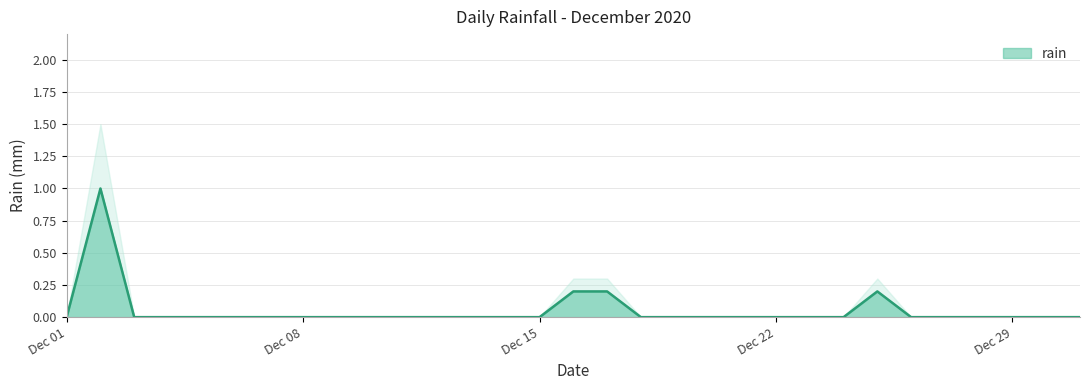

What is the sum of all values?

1.6